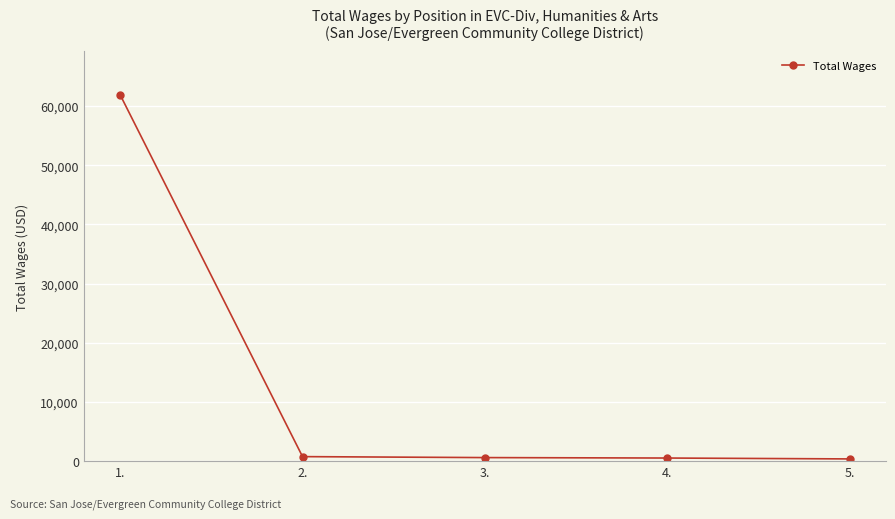

What is the maximum value shown in the chart?

61892